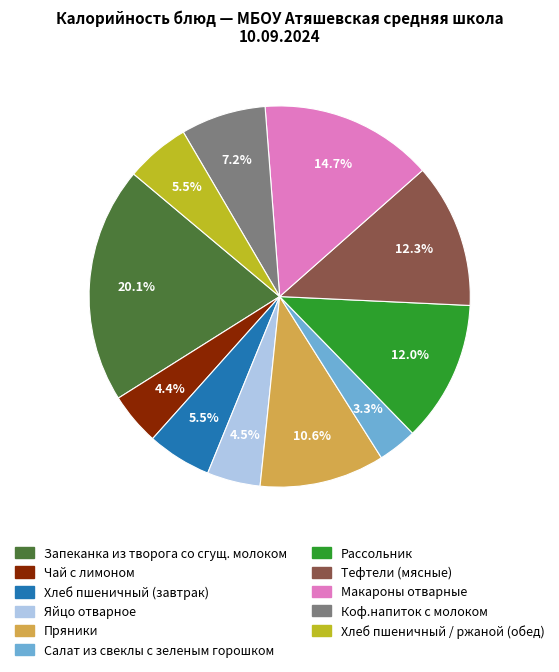

Is there any slice that represents more than half of the pie?

No